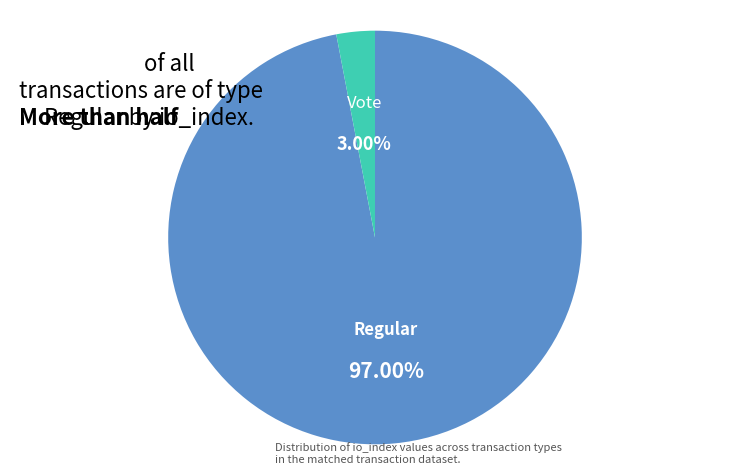

Between Regular and Vote, which is larger?

Regular